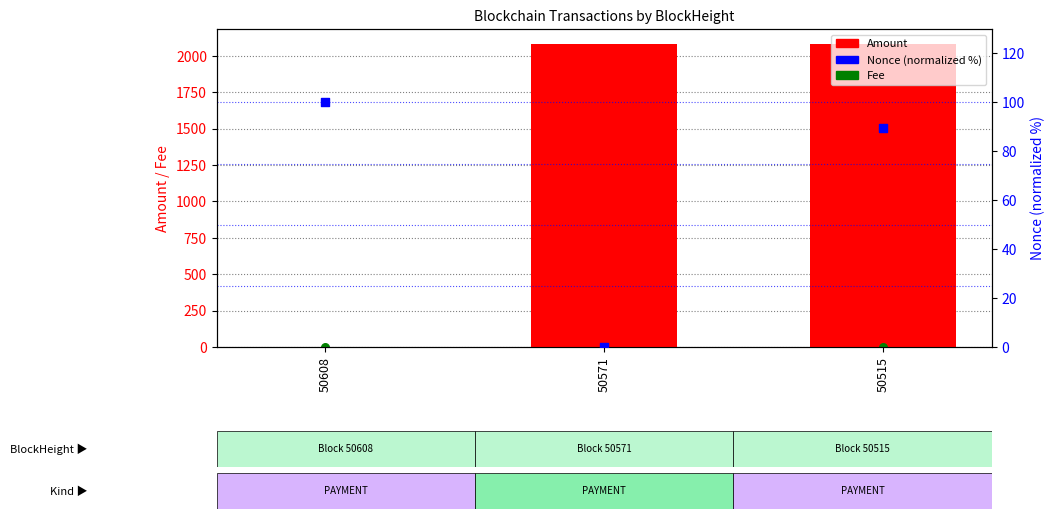

Which series reaches the maximum Y coordinate?

Amount